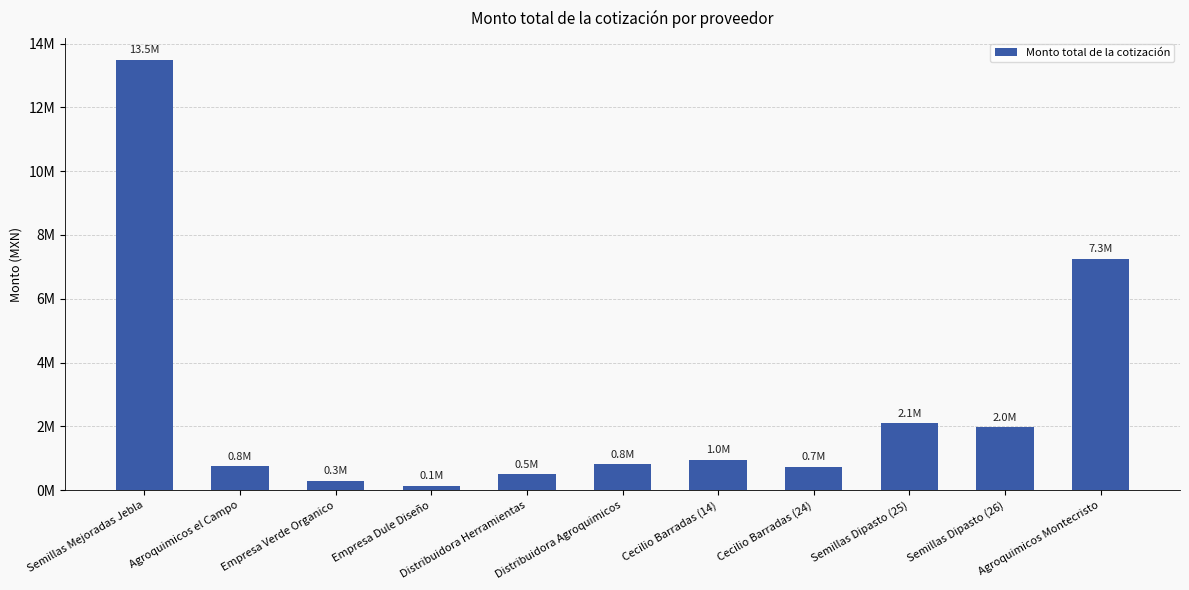

At which category does the chart reach its peak across all series?

Semillas Mejoradas Jebla